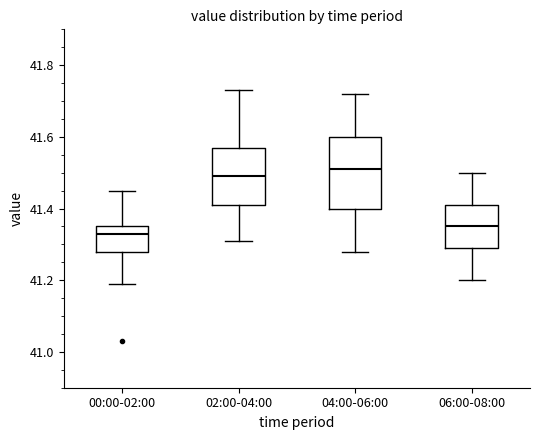

Which box has the lowest median line?

00:00-02:00